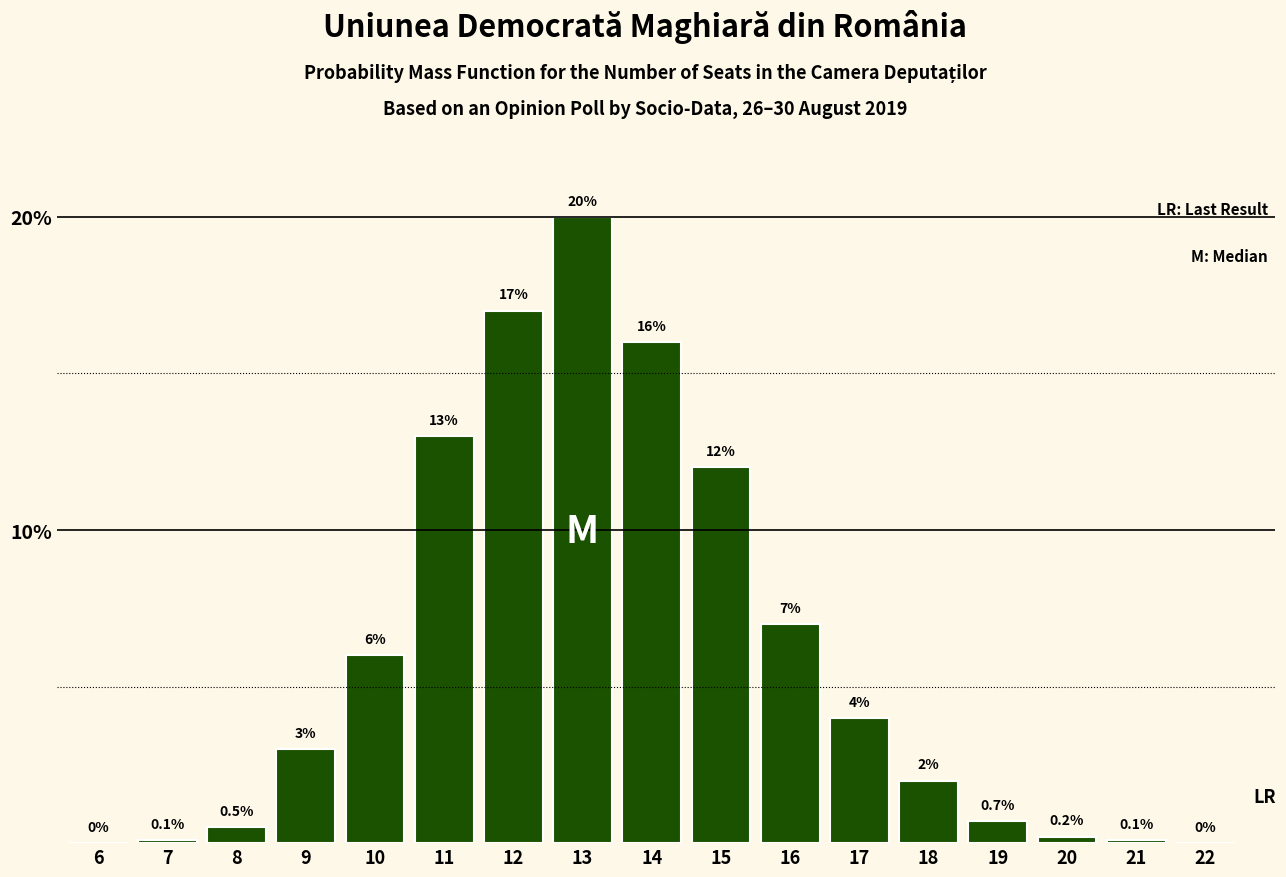

Reading left to right, transcribe all the data shown in this chart.

6=0.0	7=0.1	8=0.5	9=3.0	10=6.0	11=13.0	12=17.0	13=20.0	14=16.0	15=12.0	16=7.0	17=4.0	18=2.0	19=0.7	20=0.2	21=0.1	22=0.0